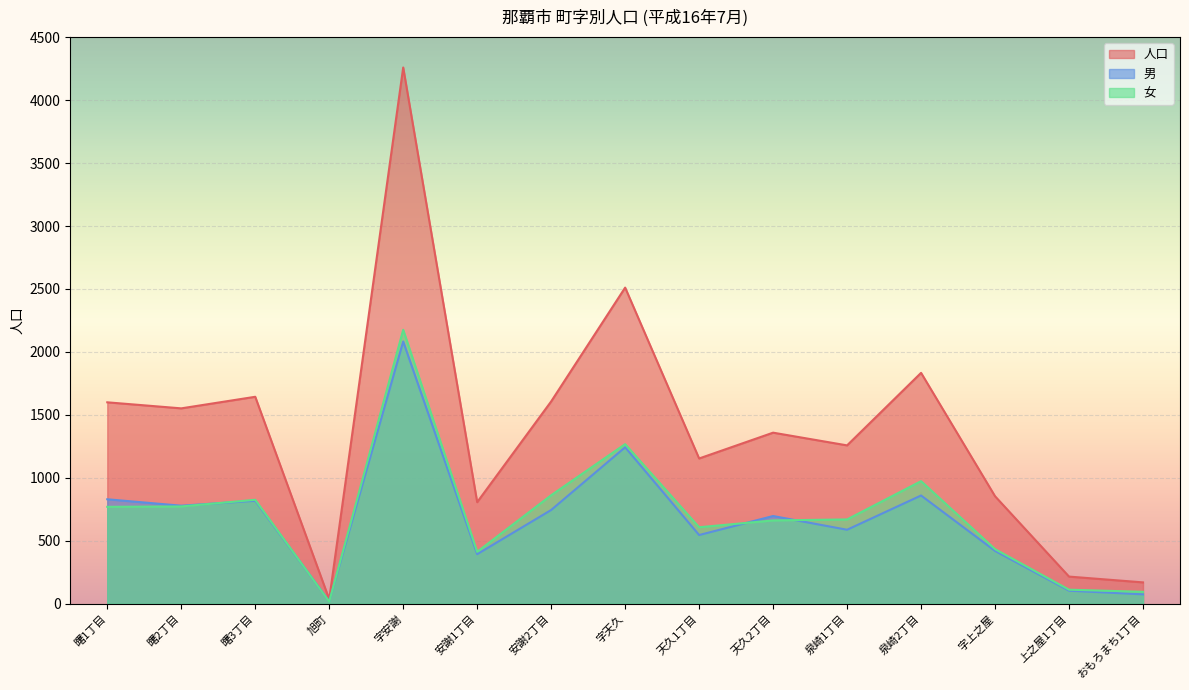

What is the difference between the second highest and second lowest values in the 人口 series?

2341